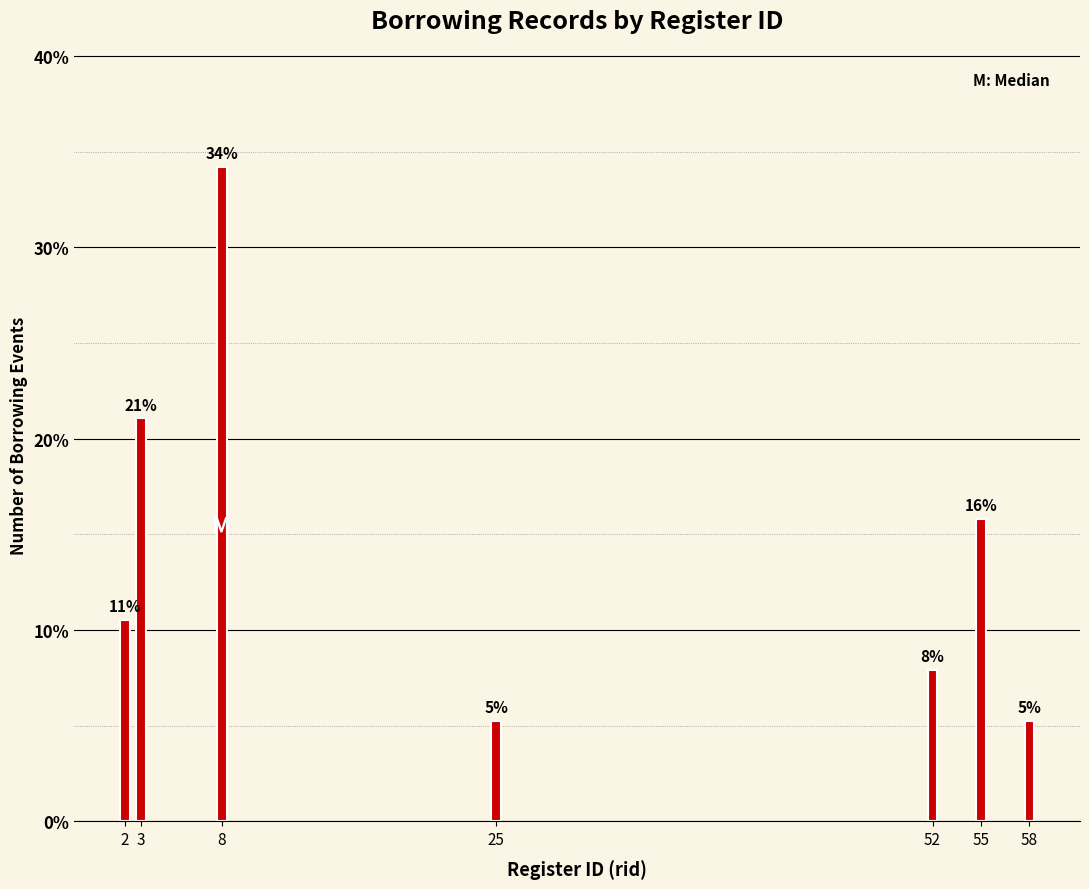

How many bars are there in total?

7